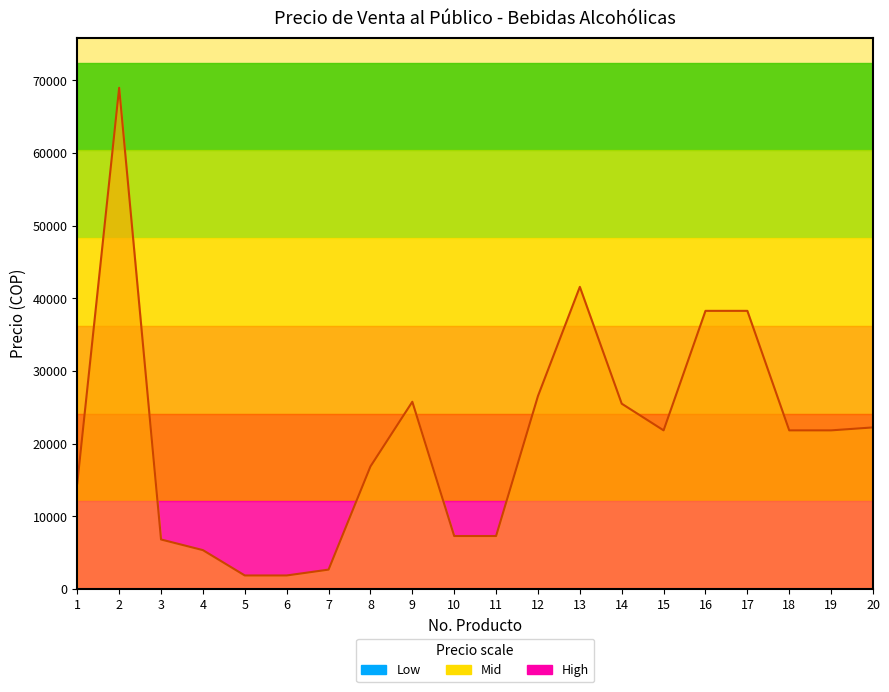

Reading left to right, list all the values displayed in this chart.

1=14540.5	2=68970.9	3=6815.4	4=5351.0	5=1864.0	6=1864.0	7=2669.0	8=16862.0	9=25766.0	10=7292.0	11=7292.0	12=26555.0	13=41579.0	14=25503.0	15=21829.8	16=38277.0	17=38277.0	18=21829.8	19=21829.8	20=22236.0